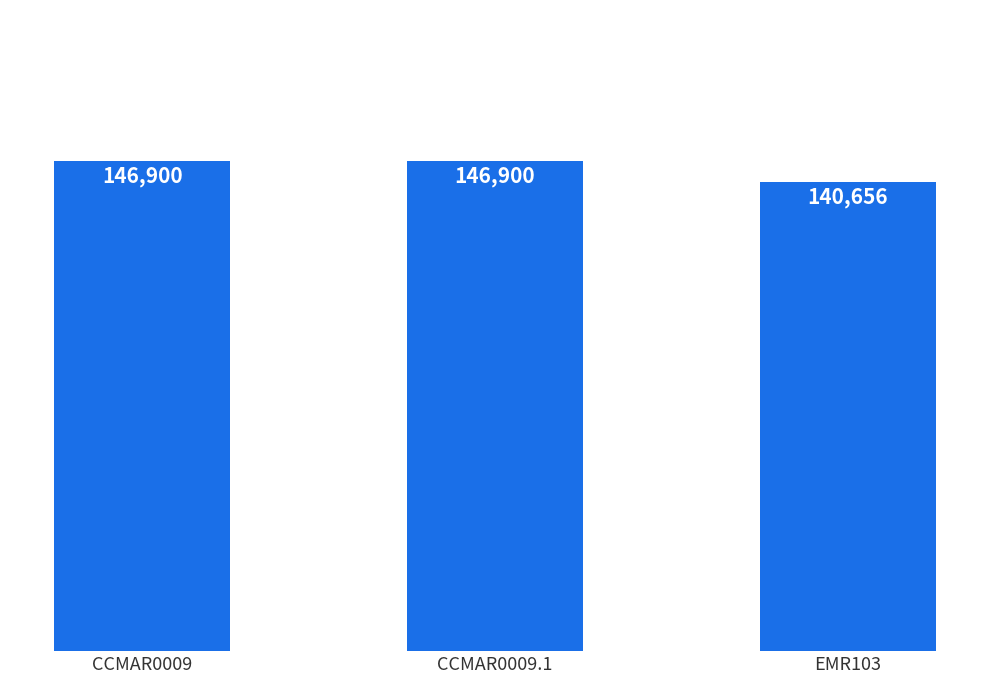

What is the difference between the maximum and minimum values?

6244